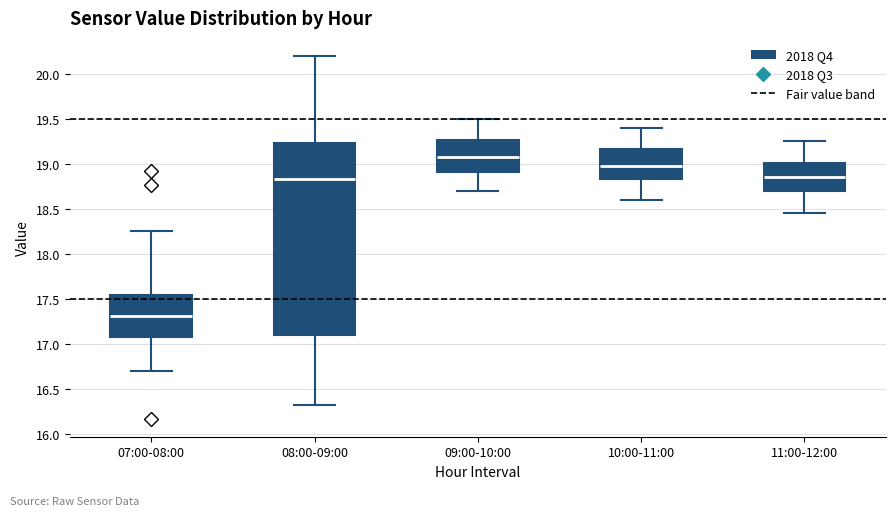

Which box is the tallest, from its lower edge to its upper edge?

08:00-09:00